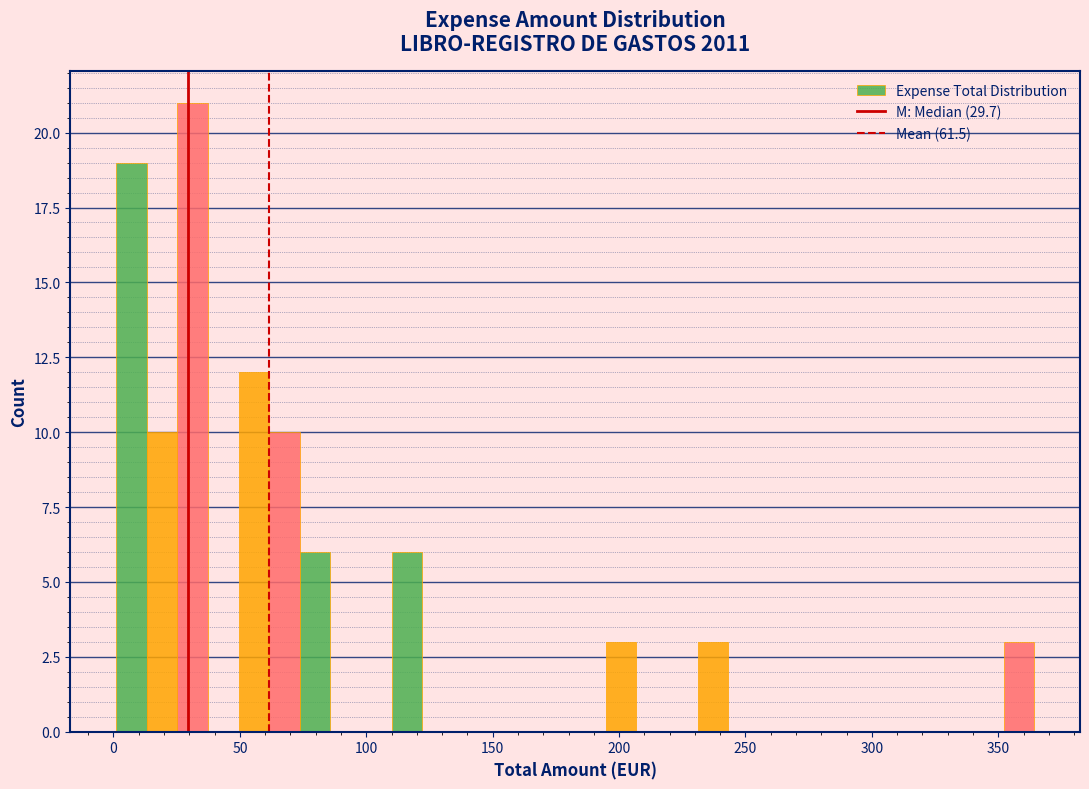

Around what value on the x-axis is the tallest bar? Give the approximate position of its centre, as read against the axis.

30